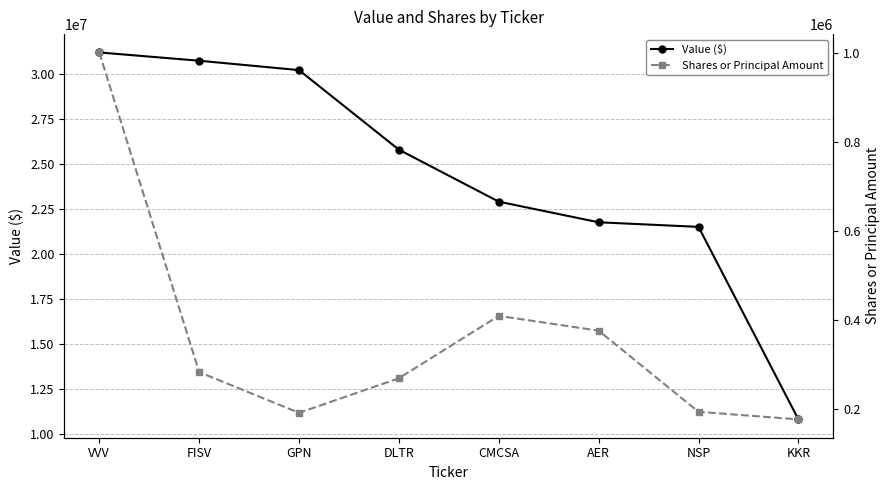

How many interior local valleys does the Shares or Principal Amount series have?

1